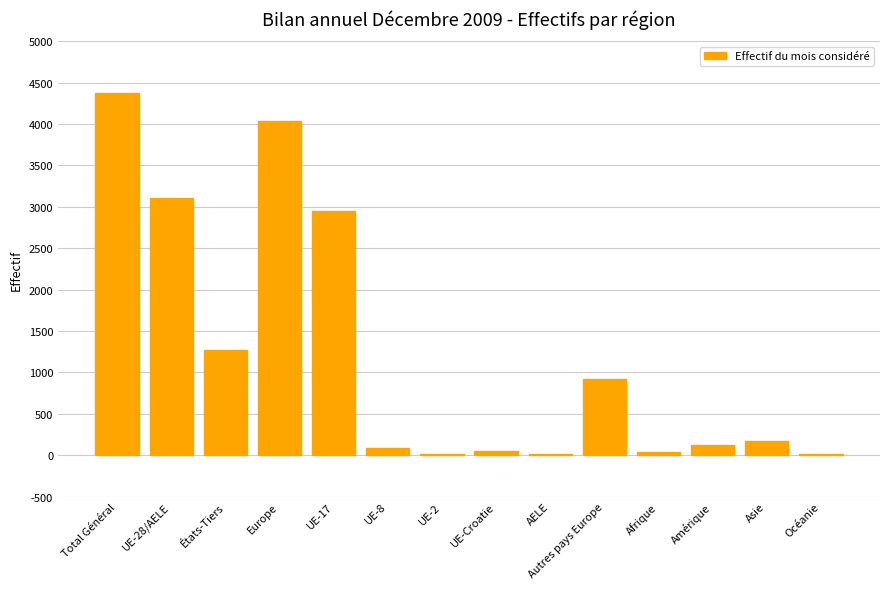

What is the average value?

1226